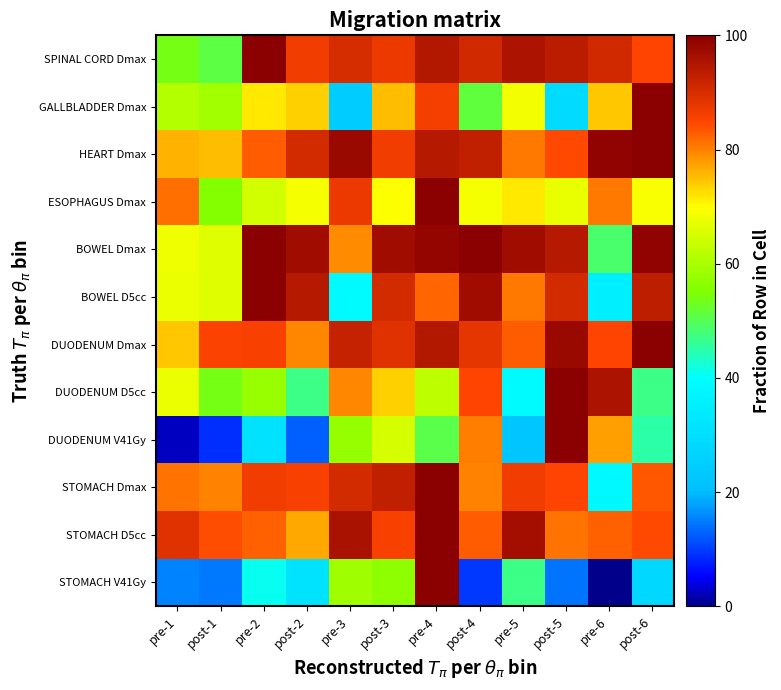

Reading left to right, list all the values displayed in this chart.

STOMACH V41Gy: pre-1=15.5	post-1=14.8	pre-2=40.6	post-2=31.6	pre-3=58.7	post-3=56.8	pre-4=100.0	post-4=9.7	pre-5=47.1	post-5=14.2	pre-6=0.0	post-6=27.7
STOMACH D5cc: pre-1=89.0	post-1=84.2	pre-2=82.8	post-2=76.9	pre-3=96.0	post-3=85.6	pre-4=100.0	post-4=82.8	pre-5=96.6	post-5=81.0	pre-6=82.4	post-6=84.6
STOMACH Dmax: pre-1=80.9	post-1=79.8	pre-2=86.5	post-2=85.7	pre-3=90.5	post-3=92.7	pre-4=100.0	post-4=79.9	pre-5=86.7	post-5=84.8	pre-6=37.9	post-6=83.6
DUODENUM V41Gy: pre-1=2.4	post-1=8.9	pre-2=31.0	post-2=12.5	pre-3=57.7	post-3=64.9	pre-4=50.6	post-4=80.4	pre-5=22.6	post-5=100.0	pre-6=77.4	post-6=45.2
DUODENUM D5cc: pre-1=67.6	post-1=53.6	pre-2=58.0	post-2=47.0	pre-3=79.3	post-3=73.6	pre-4=62.3	post-4=84.8	pre-5=39.0	post-5=100.0	pre-6=95.4	post-6=47.1
DUODENUM Dmax: pre-1=74.4	post-1=85.2	pre-2=85.6	post-2=79.6	pre-3=92.4	post-3=89.0	pre-4=94.9	post-4=88.3	pre-5=82.9	post-5=97.9	pre-6=85.1	post-6=100.0
BOWEL D5cc: pre-1=67.7	post-1=66.4	pre-2=100.0	post-2=94.5	pre-3=38.8	post-3=90.5	pre-4=82.1	post-4=97.2	pre-5=80.5	post-5=90.5	pre-6=35.4	post-6=93.2
BOWEL Dmax: pre-1=68.0	post-1=66.2	pre-2=99.7	post-2=97.2	pre-3=79.3	post-3=97.0	pre-4=98.8	post-4=100.0	pre-5=97.1	post-5=94.4	pre-6=48.8	post-6=99.2
ESOPHAGUS Dmax: pre-1=81.5	post-1=55.7	pre-2=64.5	post-2=68.9	pre-3=87.2	post-3=69.6	pre-4=100.0	post-4=69.1	pre-5=71.8	post-5=67.5	pre-6=80.7	post-6=69.4
HEART Dmax: pre-1=75.8	post-1=75.1	pre-2=83.1	post-2=90.5	pre-3=98.0	post-3=86.4	pre-4=94.5	post-4=92.8	pre-5=80.7	post-5=84.7	pre-6=99.1	post-6=100.0
GALLBLADDER Dmax: pre-1=61.2	post-1=59.1	pre-2=71.6	post-2=73.5	pre-3=24.5	post-3=75.2	pre-4=86.1	post-4=51.3	pre-5=68.6	post-5=29.1	pre-6=74.5	post-6=100.0
SPINAL CORD Dmax: pre-1=53.7	post-1=51.0	pre-2=100.0	post-2=86.5	pre-3=90.0	post-3=87.3	pre-4=94.8	post-4=90.9	pre-5=95.6	post-5=93.5	pre-6=90.7	post-6=84.9